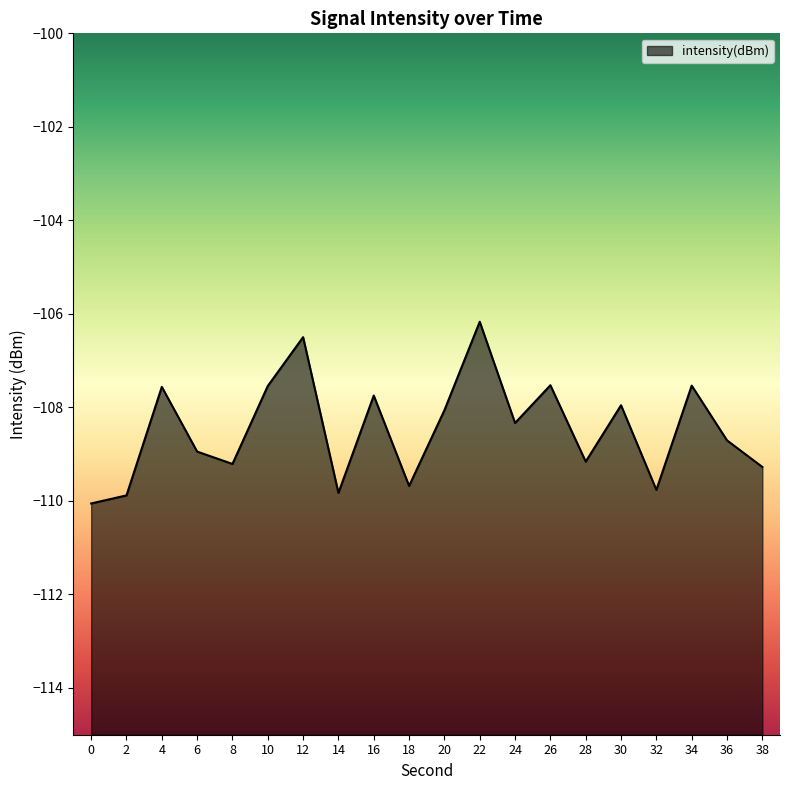

How many lines are shown in the chart?

1